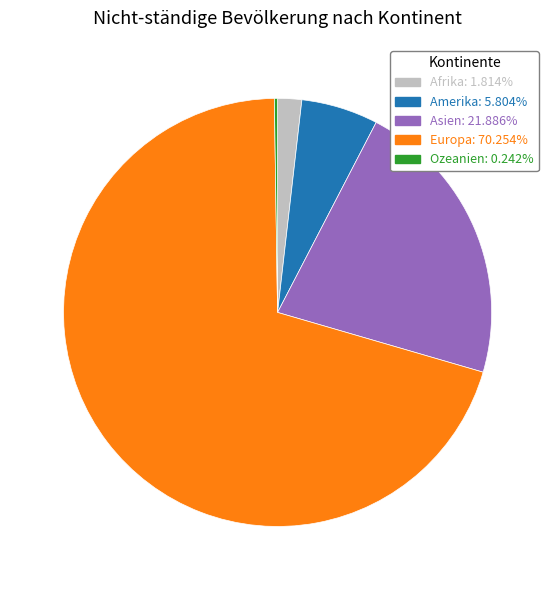

What is the ratio of the value at Asien to the value at Europa?

0.3